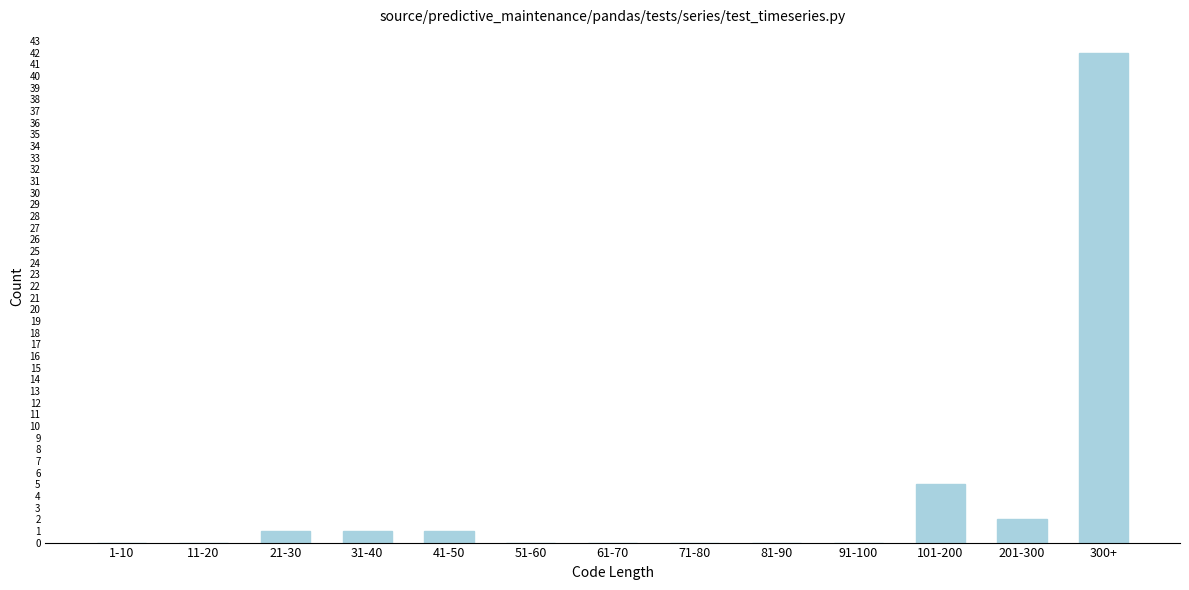

Reading left to right, what are all the values shown in this chart?

1-10=0	11-20=0	21-30=1	31-40=1	41-50=1	51-60=0	61-70=0	71-80=0	81-90=0	91-100=0	101-200=5	201-300=2	300+=42